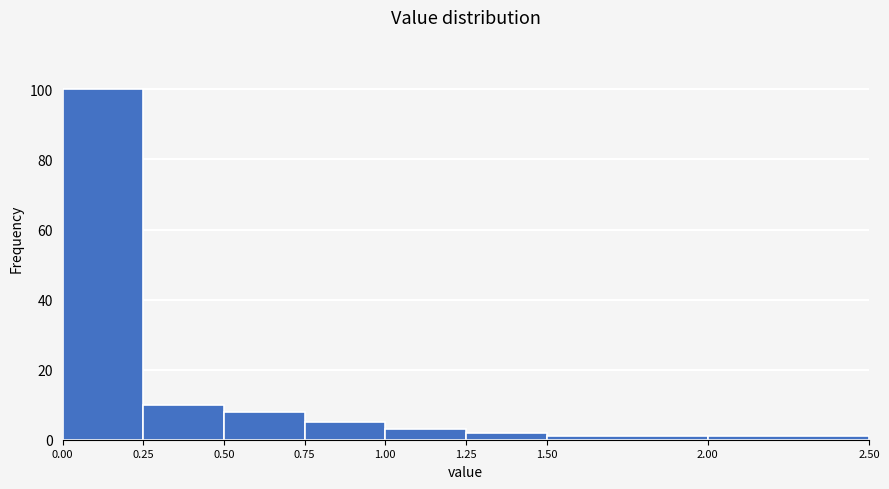

Reading left to right, transcribe this chart: for each bar, give the range it covers on the x-axis and its height. The values are not printed on the chart, so give them approximately, as read against the axis.

0.00 to 0.25: 100
0.25 to 0.50: 10
0.50 to 0.75: 8
0.75 to 1.00: 6
1.00 to 1.25: 4
1.25 to 1.50: 2
1.50 to 2.00: under 2
2.00 to 2.50: under 2